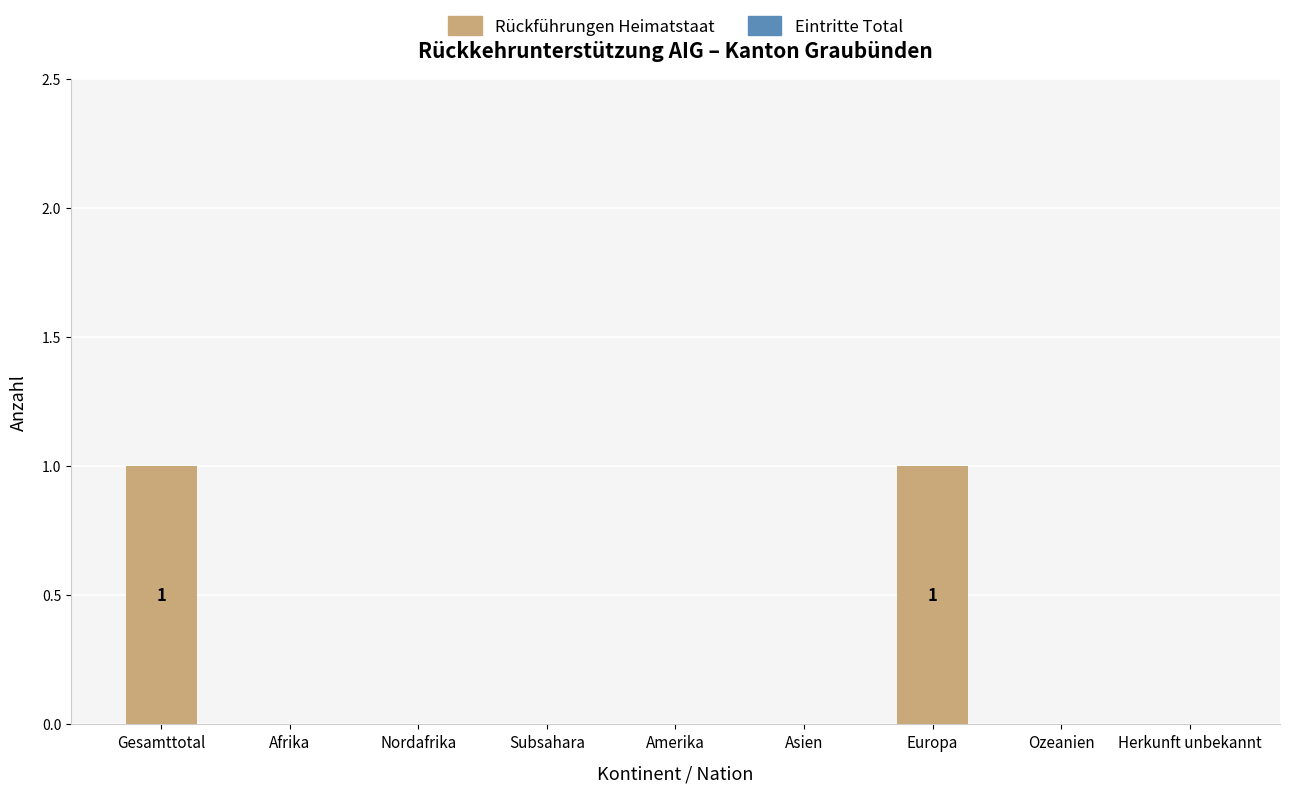

Between Gesamttotal and Asien, which is larger?

Gesamttotal